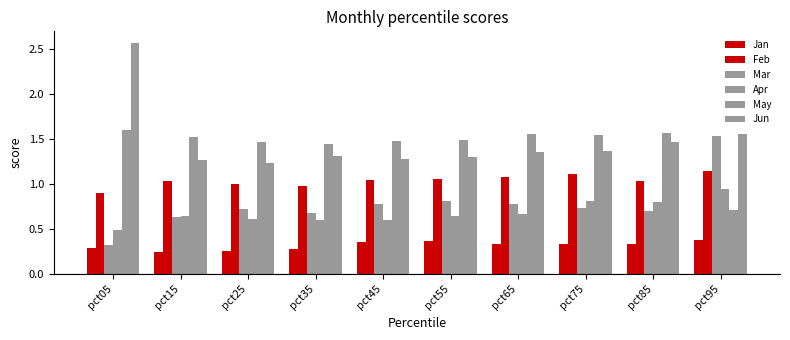

The value of May at pct65 is 0.6. True or false?

False